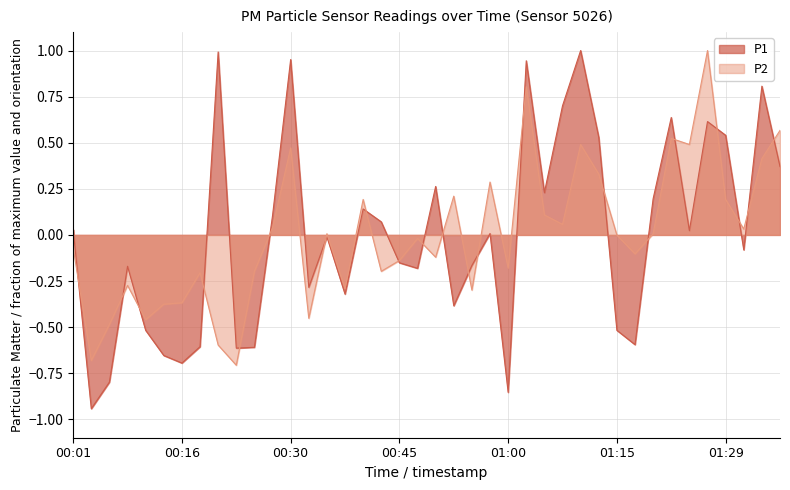

What is the difference between the maximum and minimum values in the P1 series?

1.9